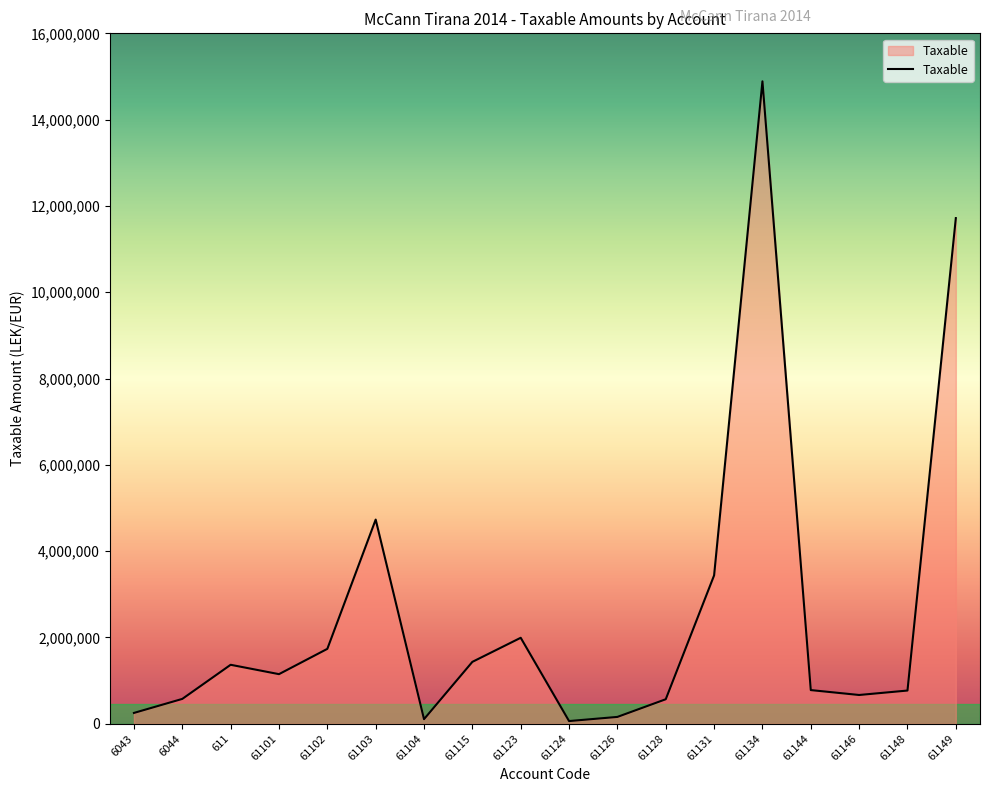

The value at 61123 is 1991862.2. True or false?

True